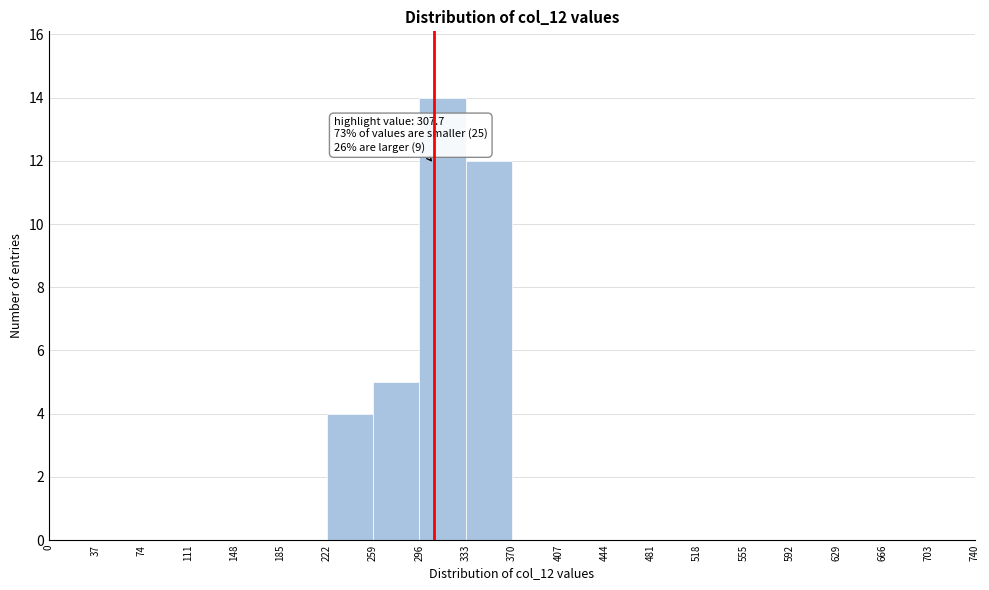

Which range on the x-axis has the tallest bar?

296 to 333